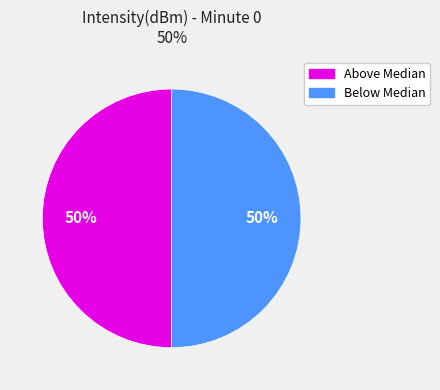

Approximately how many times larger is the value at Below Median compared to Above Median?

1.0